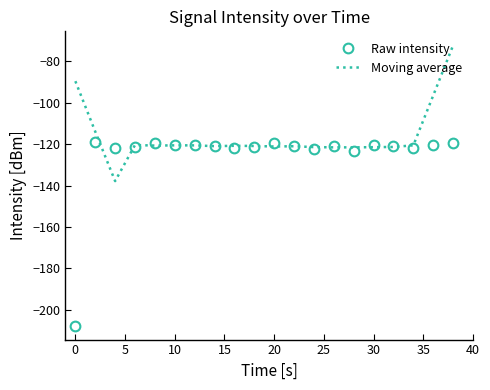

Which series has the largest range (max minus min)?

Raw intensity